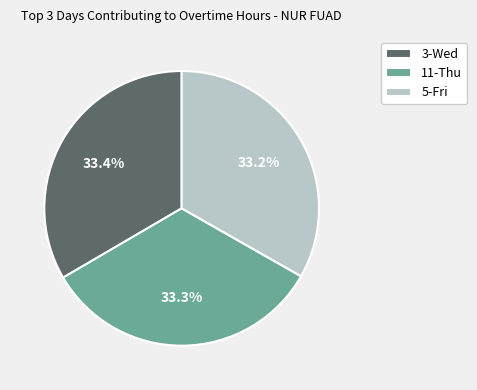

Is there any slice that represents more than half of the pie?

No